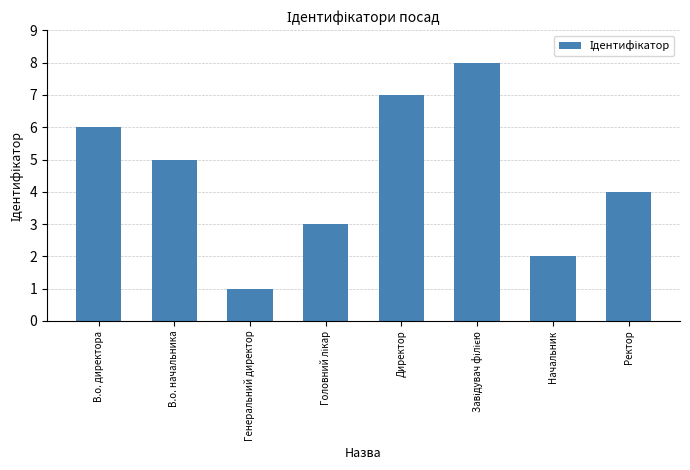

What is the ratio of the value at Директор to the value at В.о. начальника?

1.4